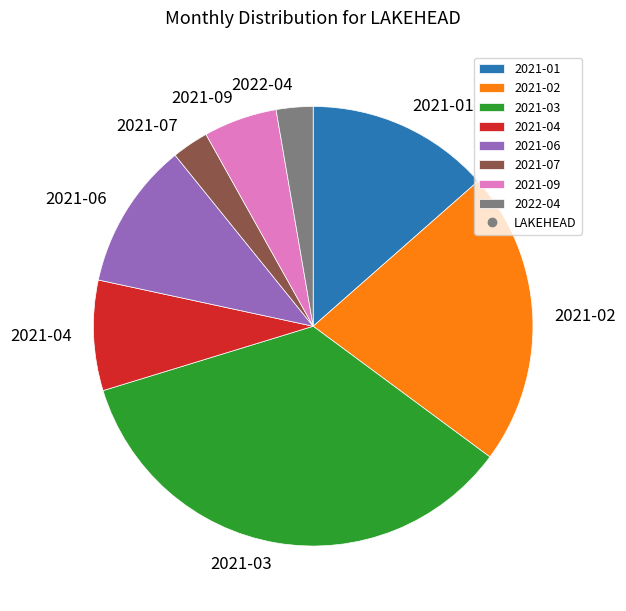

Which slice is the largest?

2021-03